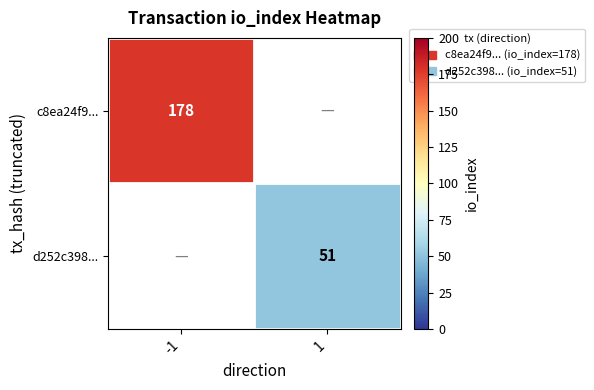

What is the approximate value of d252c398... at 1?

51.0